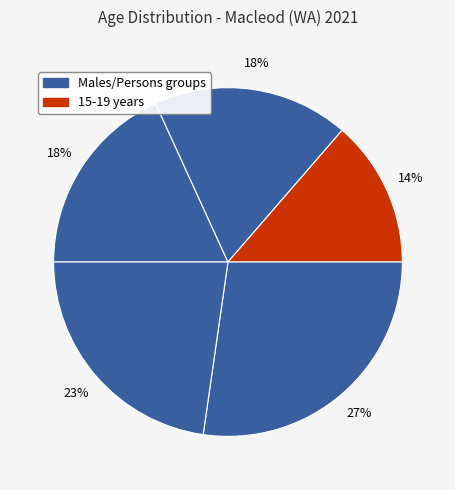

Which slice is the largest?

35-39 years